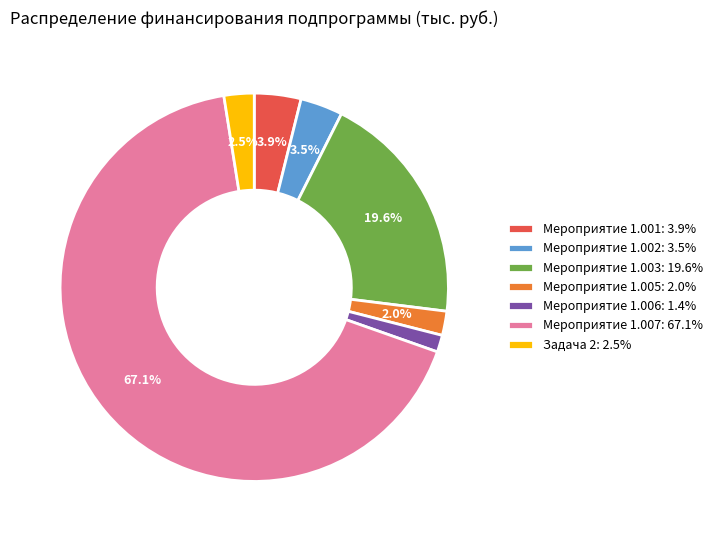

How many segments does this pie chart have?

7